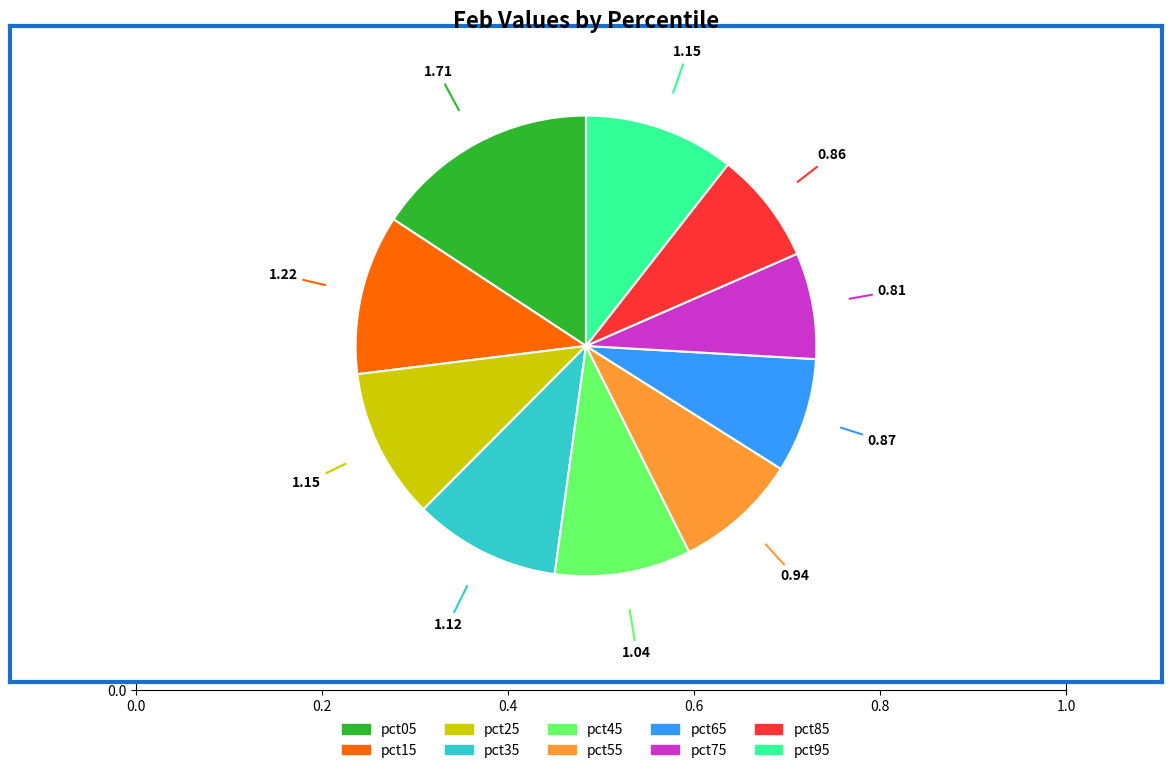

Which slice is the largest?

pct05